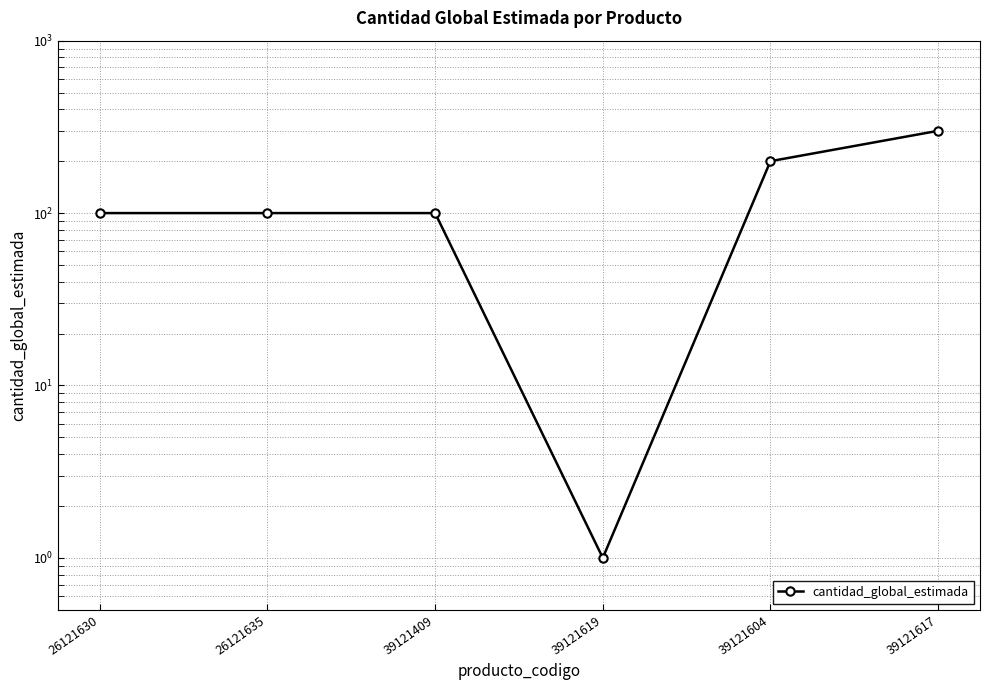

Is this an area chart (filled region under the line)?

No